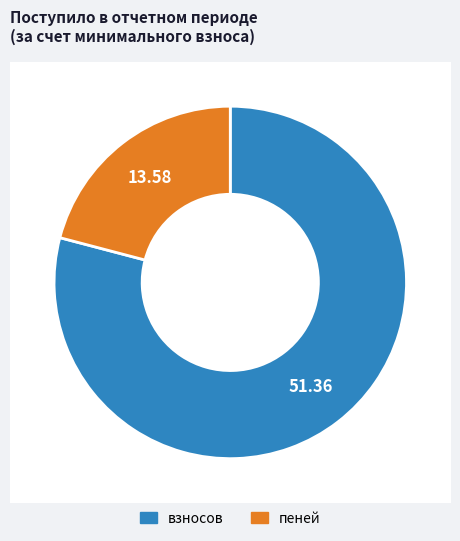

Is there any slice that represents more than half of the pie?

Yes